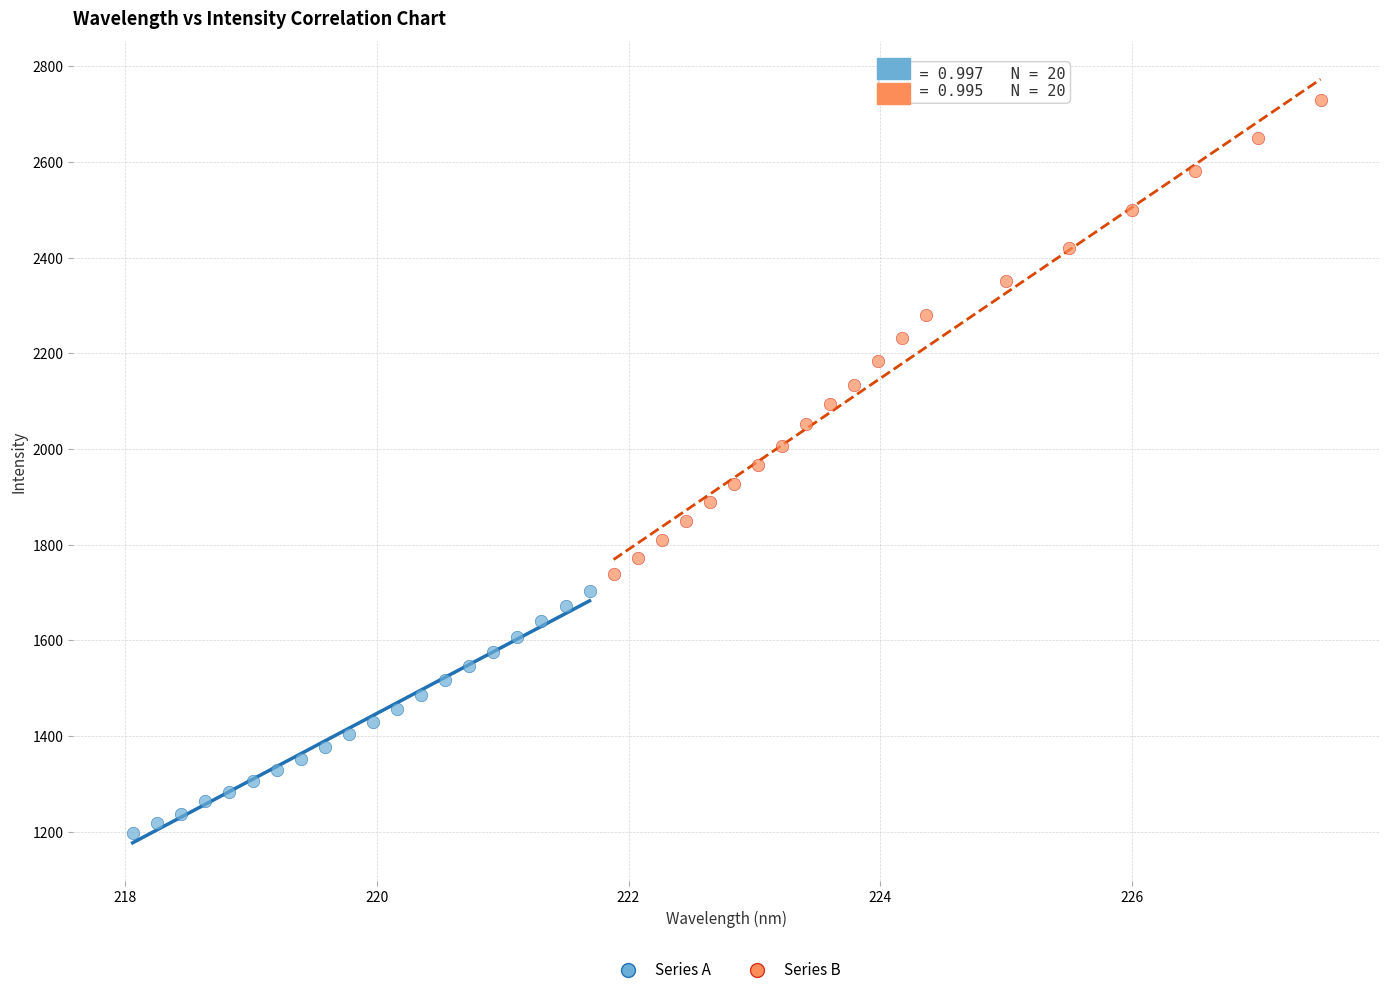

What are all the series names shown in the legend?

Series A, Series B